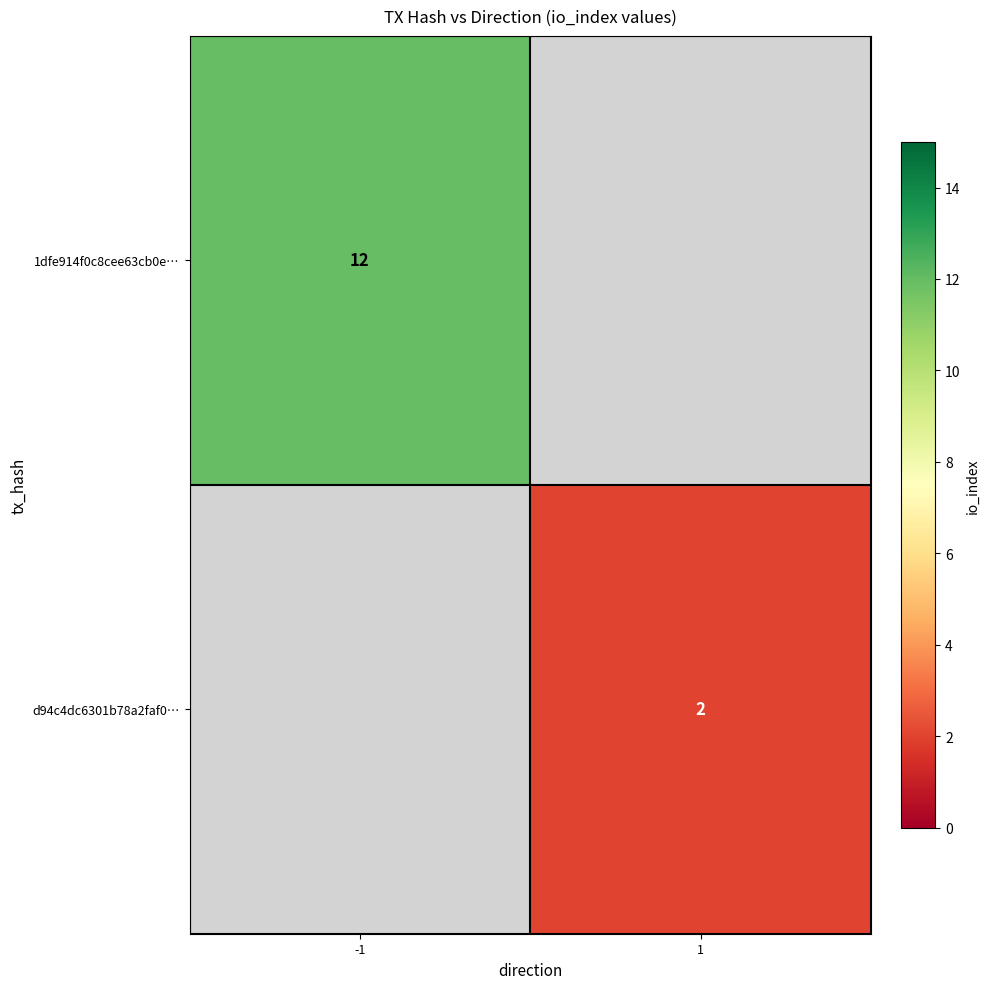

Count the number of data series in this chart.

2